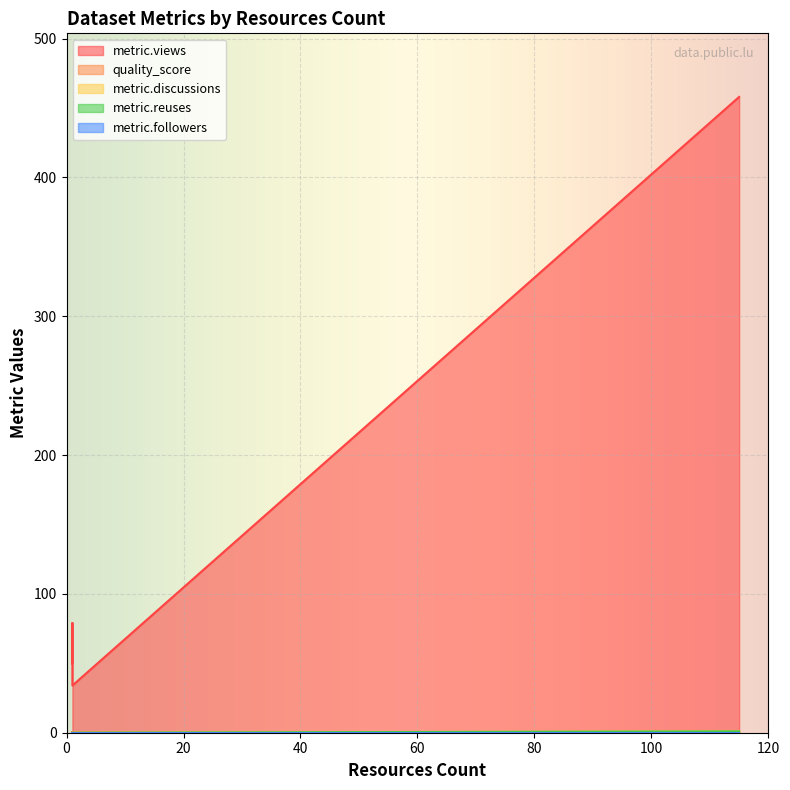

True or false: metric.views and metric.followers intersect in this chart.

False